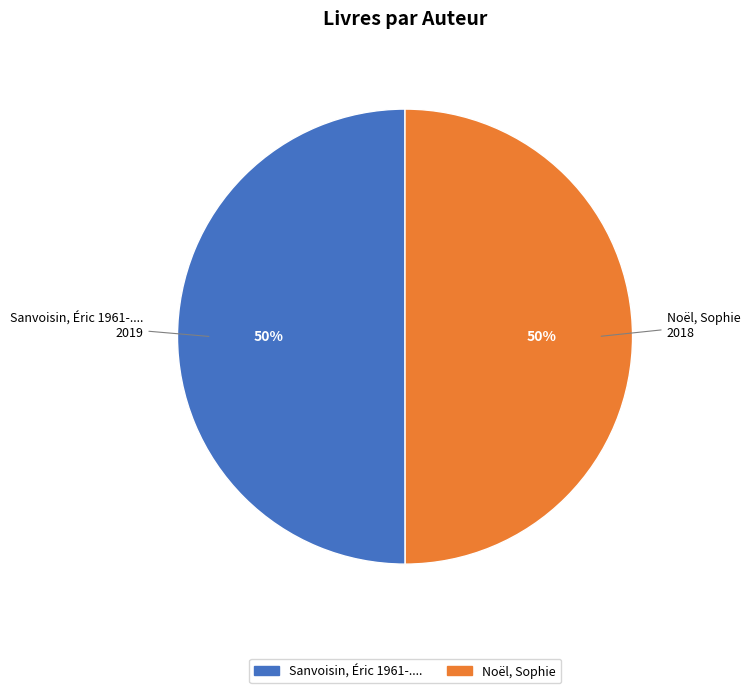

Is the sum of Noël, Sophie and Sanvoisin, Éric 1961-.... greater than half?

Yes